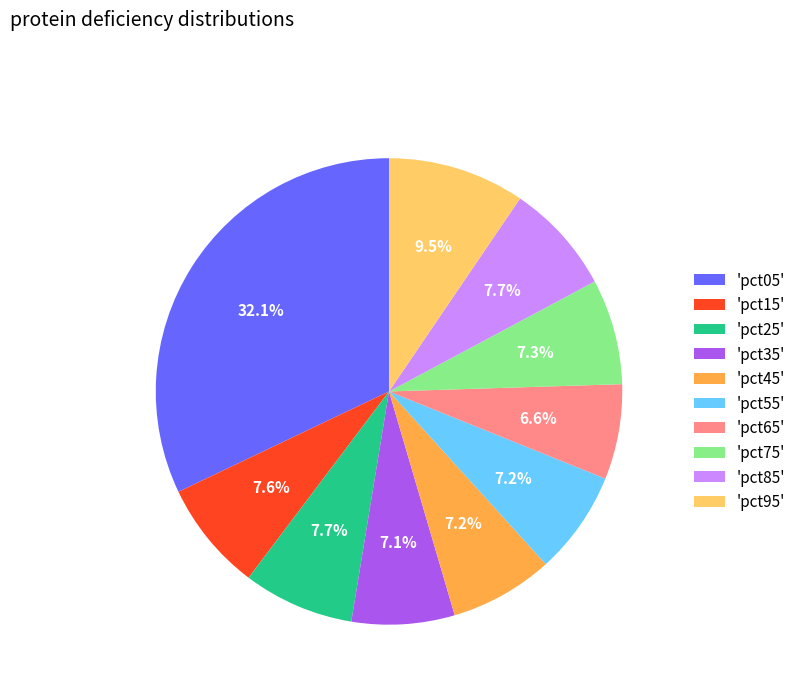

Between 'pct15' and 'pct35', which is larger?

'pct15'